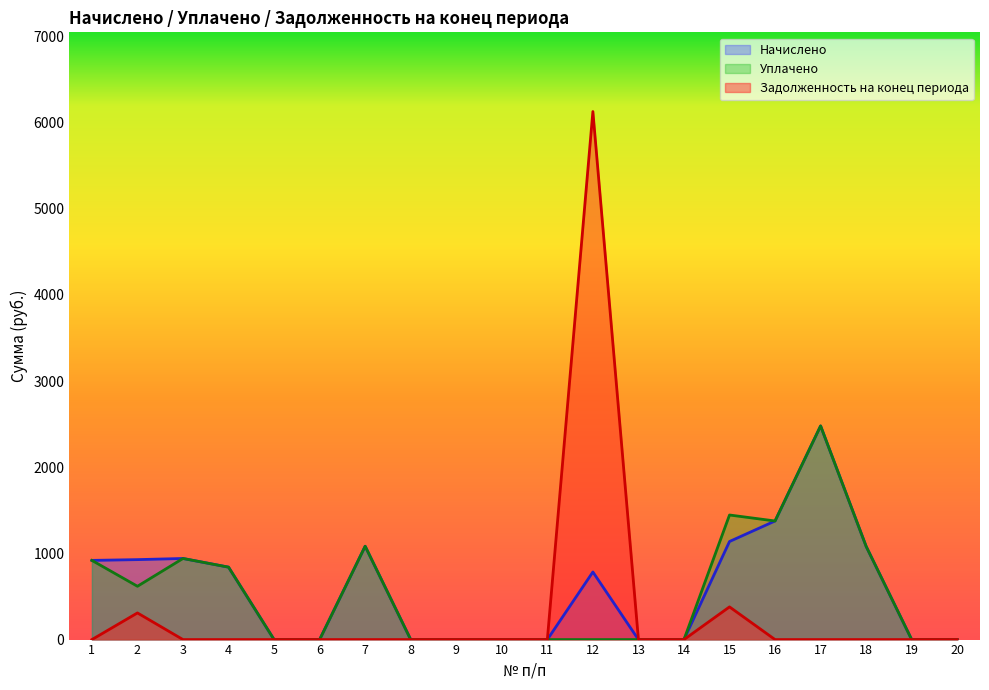

List the series in order of their peak value, lowest first.

Начислено, Уплачено, Задолженность на конец периода